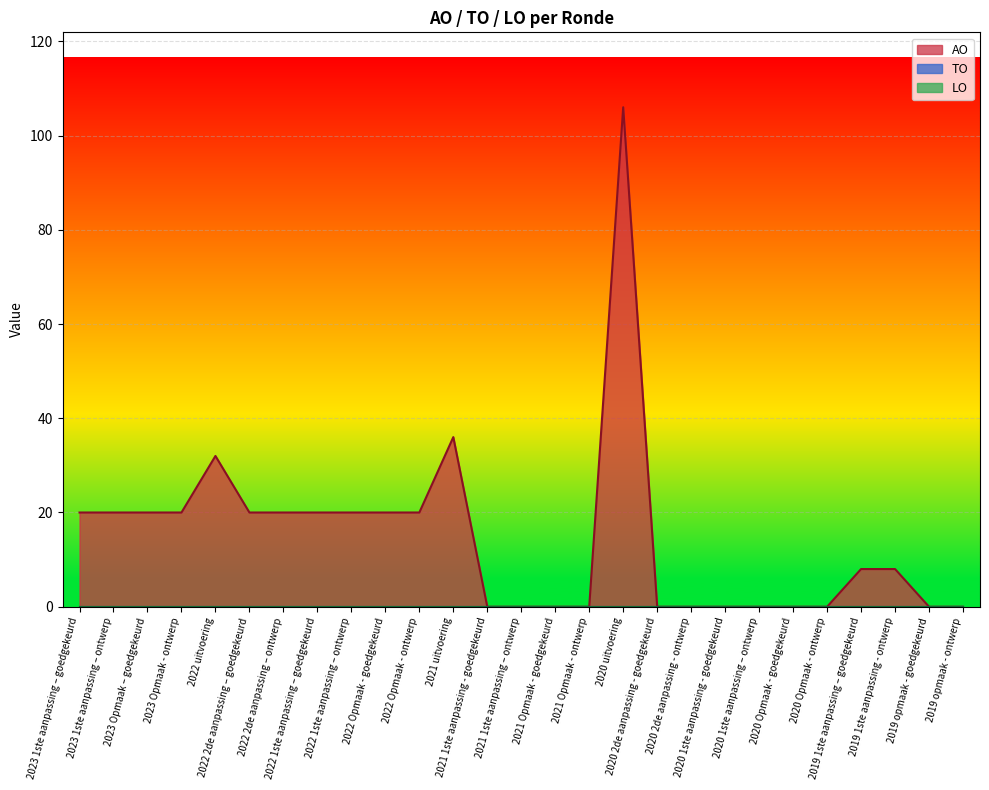

At which category is the sum across all series the highest?

2020 uitvoering